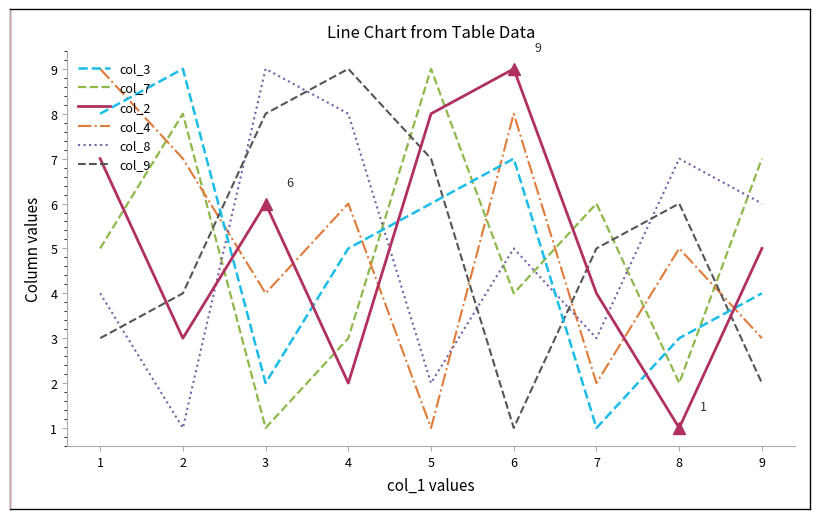

The col_3 series shows 1 at 6. True or false?

False